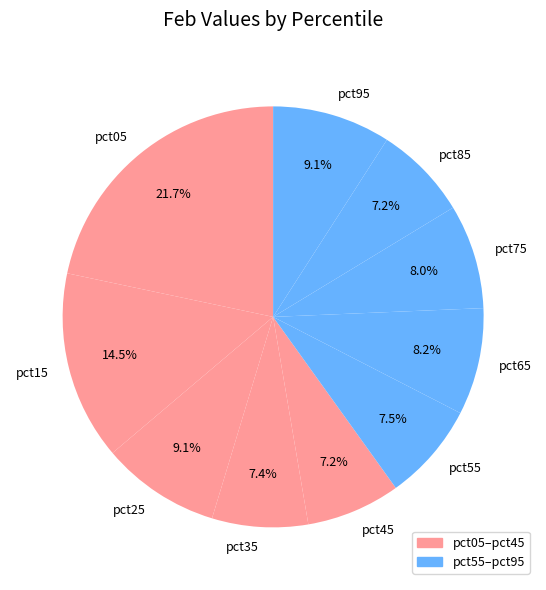

Combined, do pct25 and pct55 account for over 50%?

No